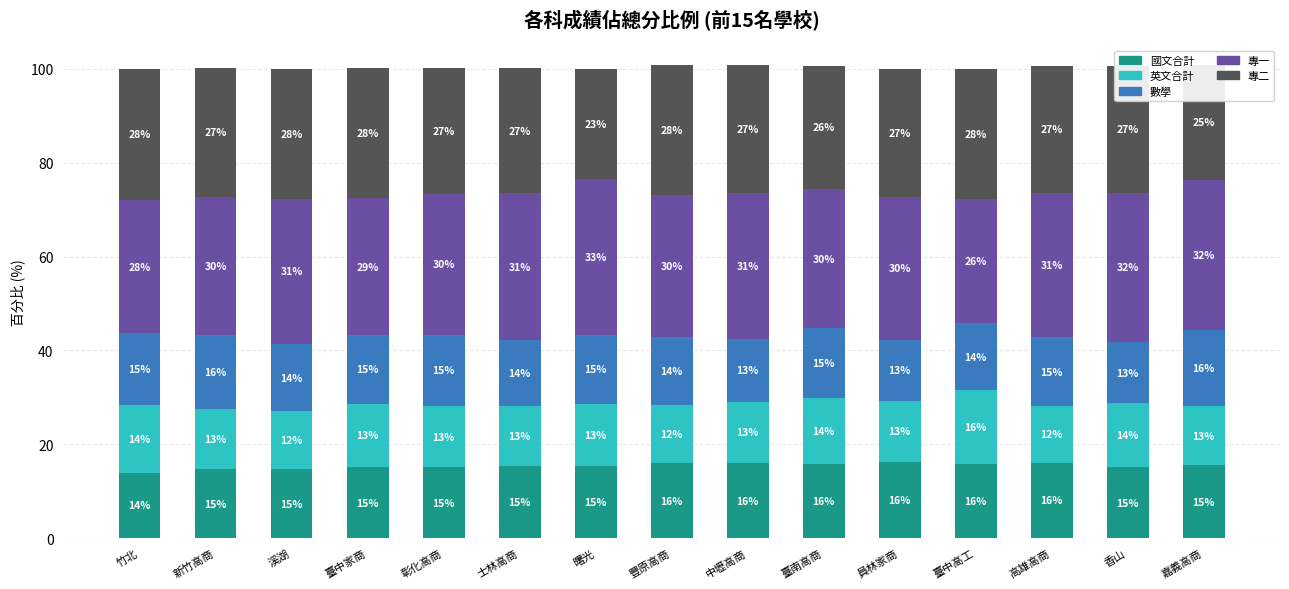

Is it true that 國文合計 equals 15.9 at 豐原高商?

True